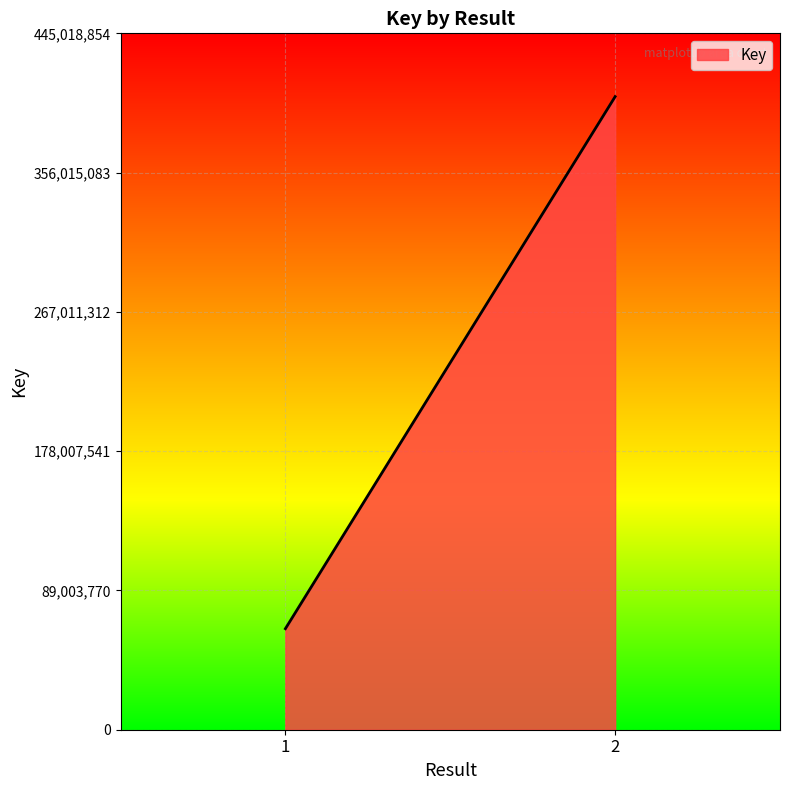

What is the change in value from 1 to 2?

+339999462